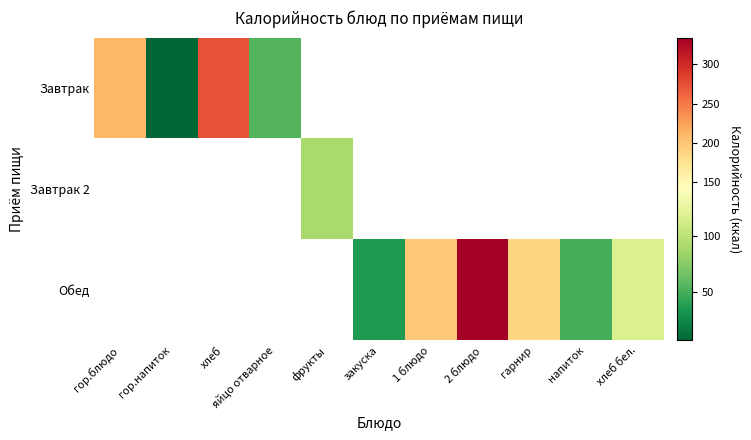

Is the value of Обед at 1 блюдо greater than the value of Завтрак at 2 блюдо?

No